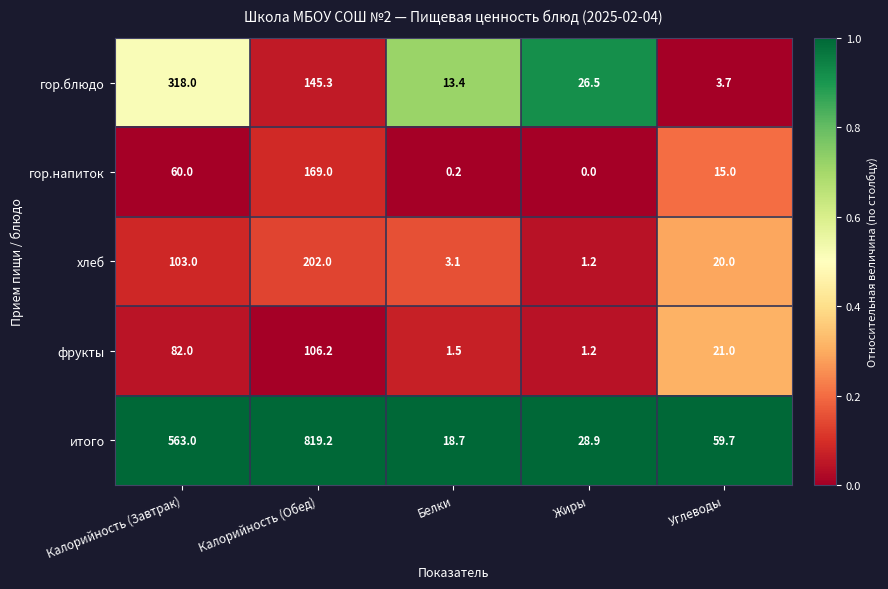

What is the difference between the highest and lowest values at Жиры?

28.9